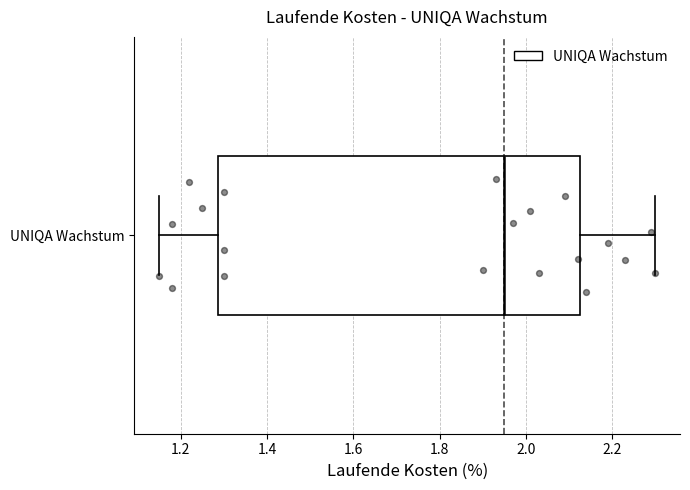

Read this box plot against the x-axis: the position of the median line, the range covered by the box, and the ends of both whiskers. The values are not printed on the chart, so give them approximately, as read against the axis.

median 1.96, box 1.28 to 2.12, whiskers 1.16 to 2.30